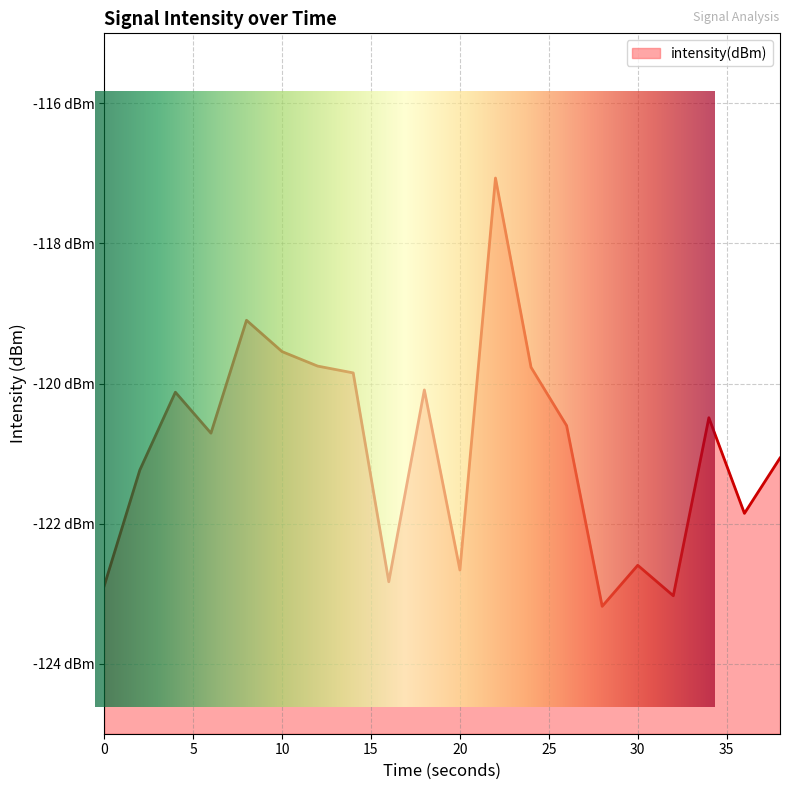

How many series are shown in this chart?

1